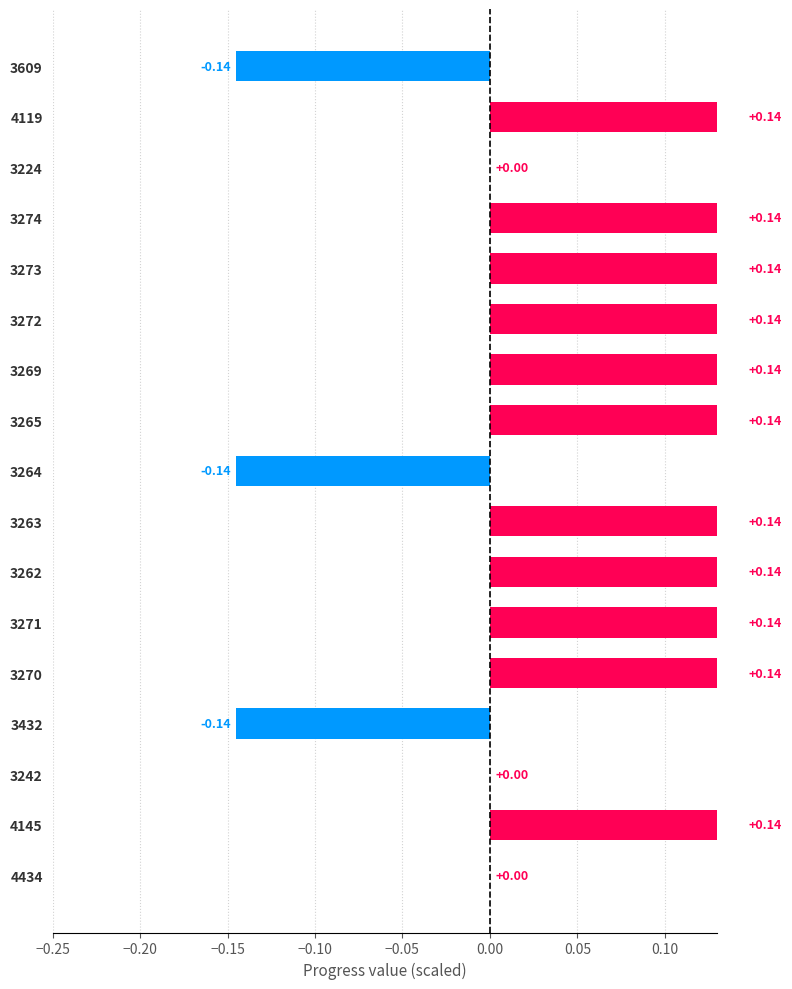

Is it true that the value at 3271 is 0.2?

False